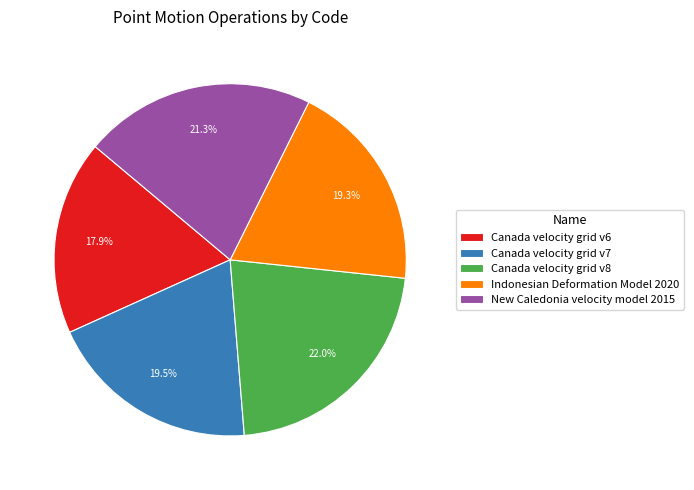

To the nearest percent, what is the difference between the largest and smallest slice percentages?

4%